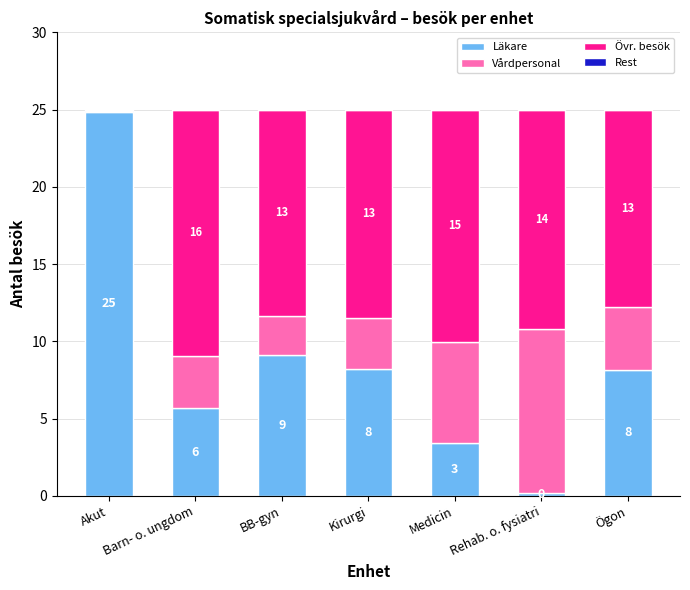

Is it true that Läkare equals 5.7 at Barn- o. ungdom?

True